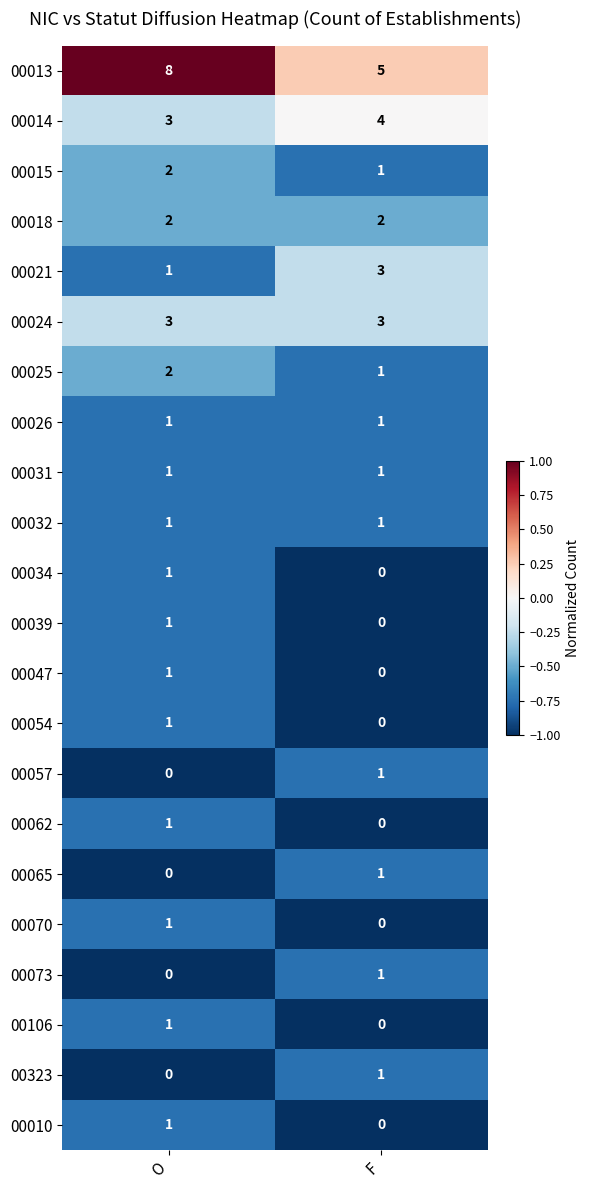

Which series changed the most between O and F?

00013